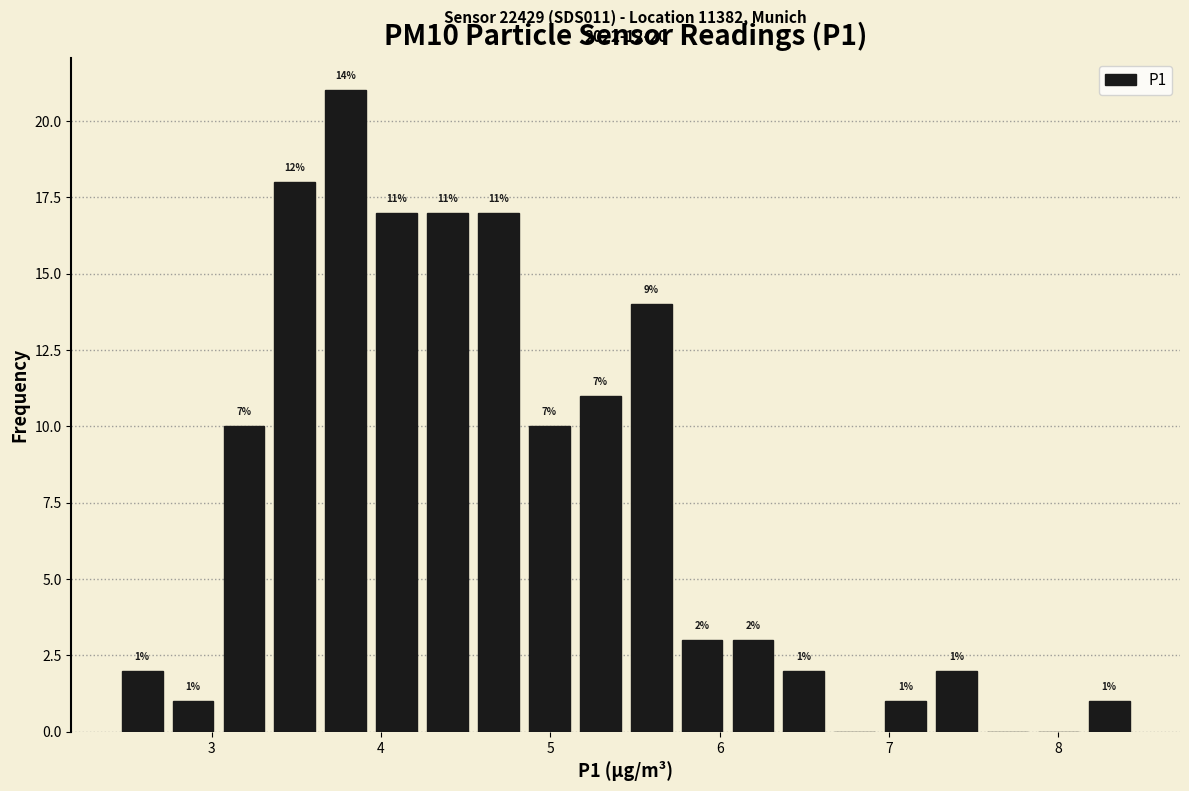

Read against the x-axis, roughly where is the centre of the tallest bar?

3.8